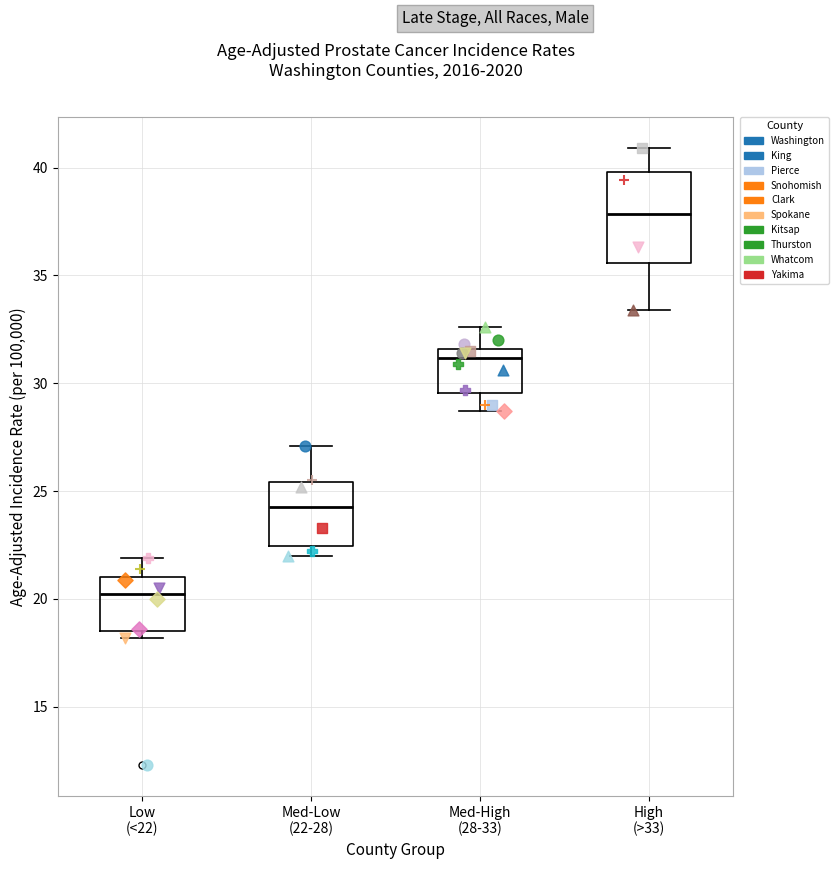

Where is the upper edge of the box for Low (<22) on the y-axis? The values are not printed on the chart, so give them approximately, as read against the axis.

21.0